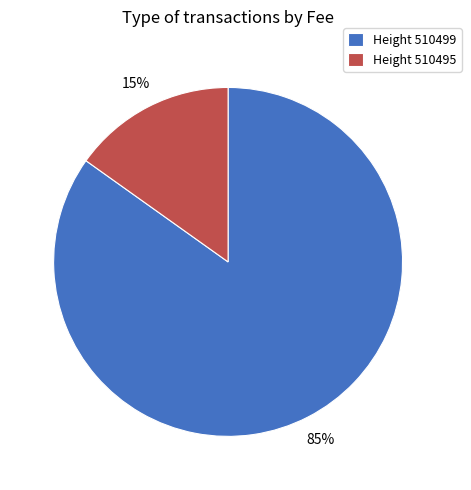

Between Height 510495 and Height 510499, which is larger?

Height 510499